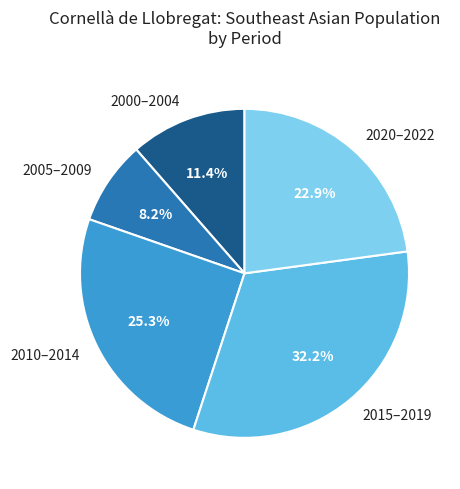

Do 2005–2009 and 2000–2004 together represent more than half of the pie?

No